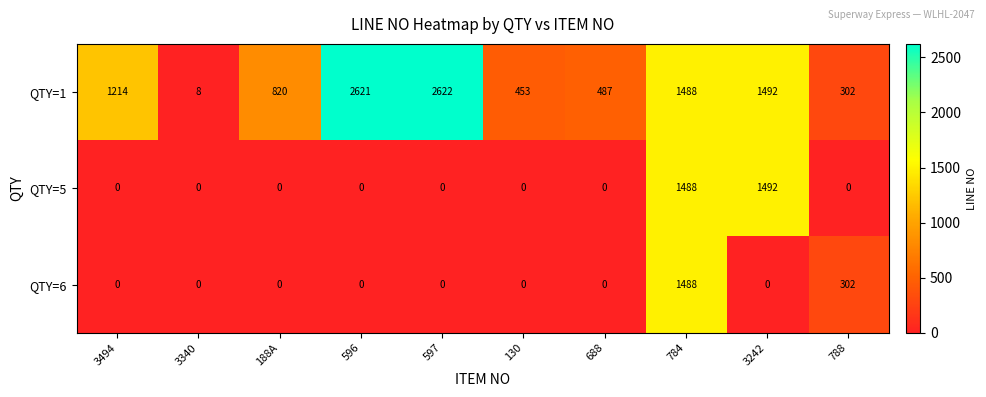

At which category is the sum across all series the highest?

784